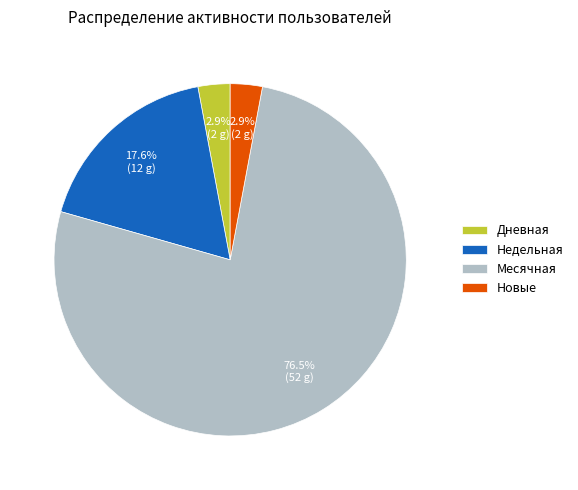

What is the majority slice?

Месячная